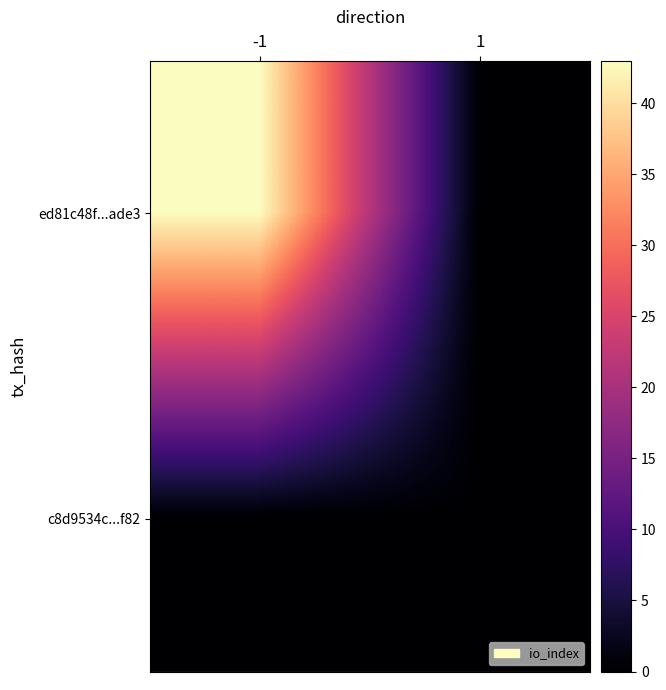

Which series has the largest total across all categories?

ed81c48f...ade3